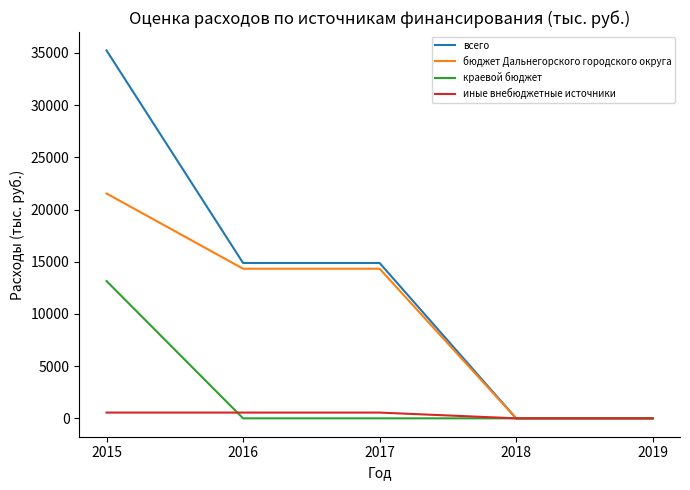

What is the maximum value for краевой бюджет?

13149.1